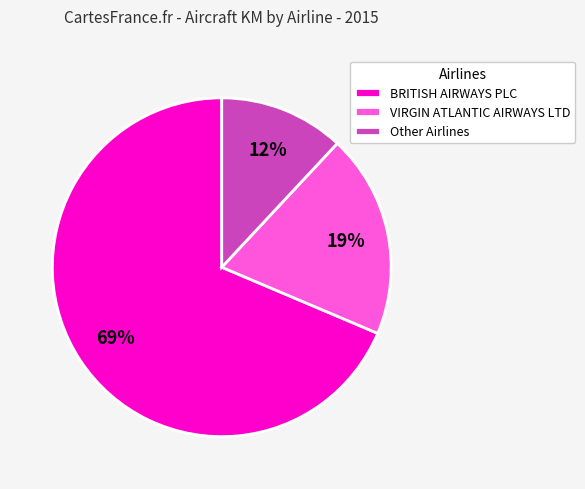

Do VIRGIN ATLANTIC AIRWAYS LTD and BRITISH AIRWAYS PLC together represent more than half of the pie?

Yes